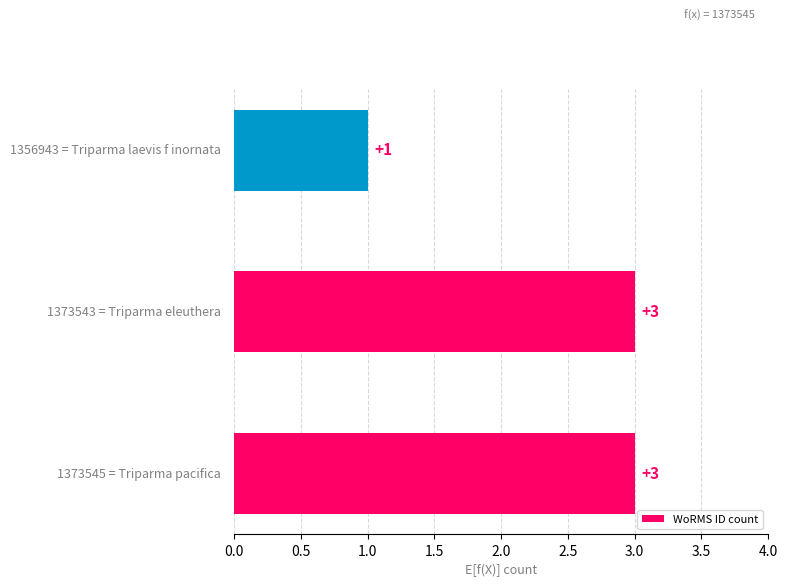

How many values are below 3?

1